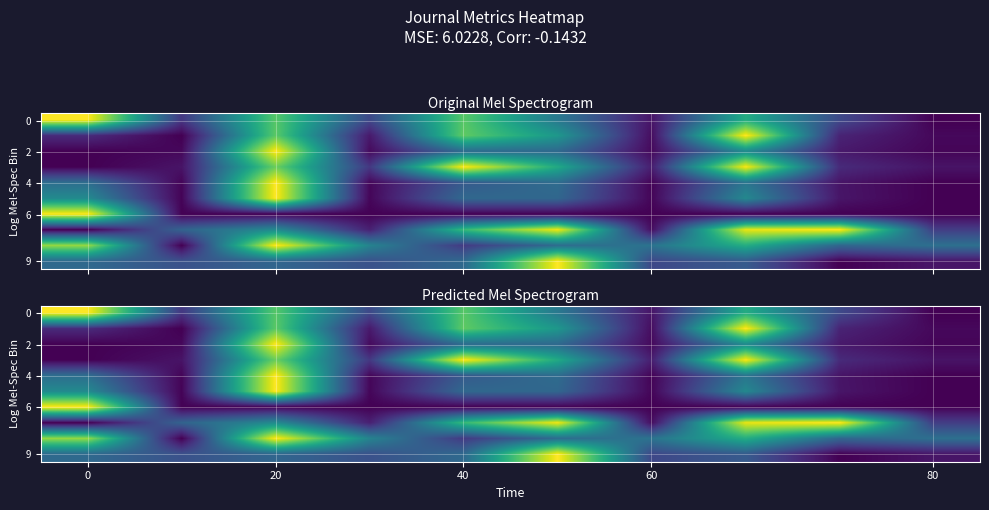

Read the 2 value at 40.

0.4